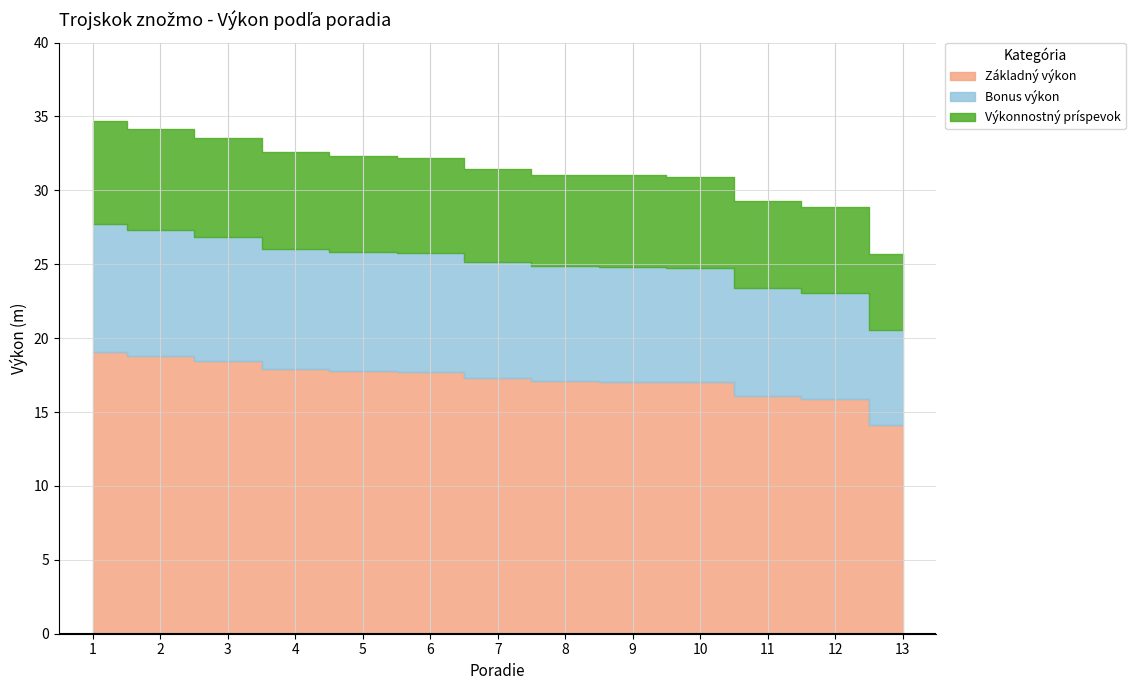

At which label is the value closest to 30?

11